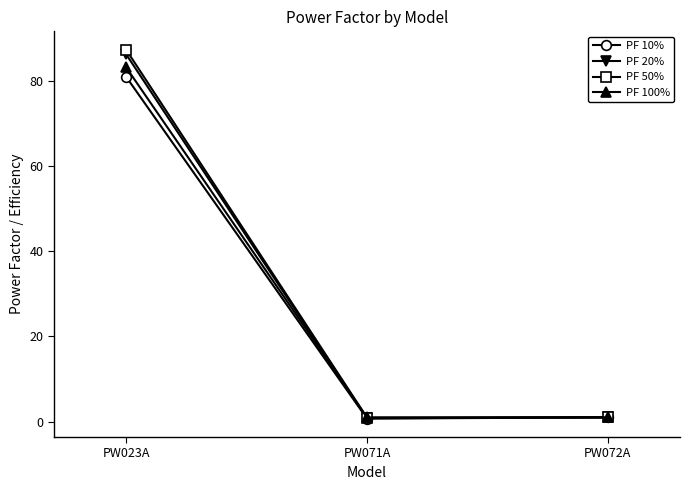

The value of PF 50% at PW023A is 87.3. True or false?

True